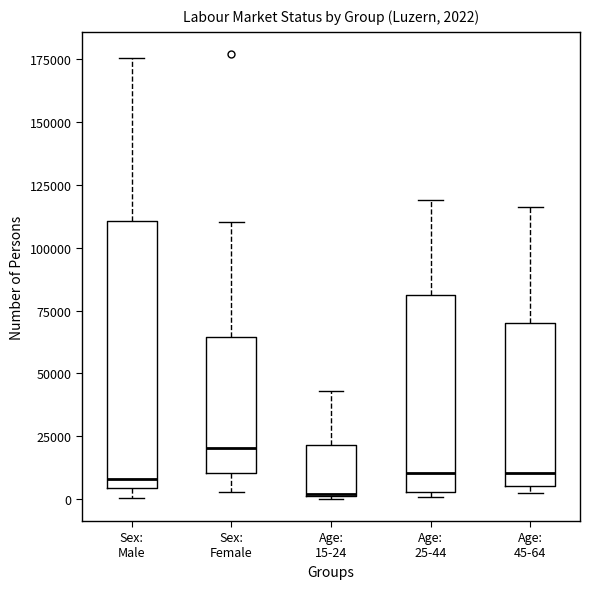

Which box's median line is the highest?

Sex: Female